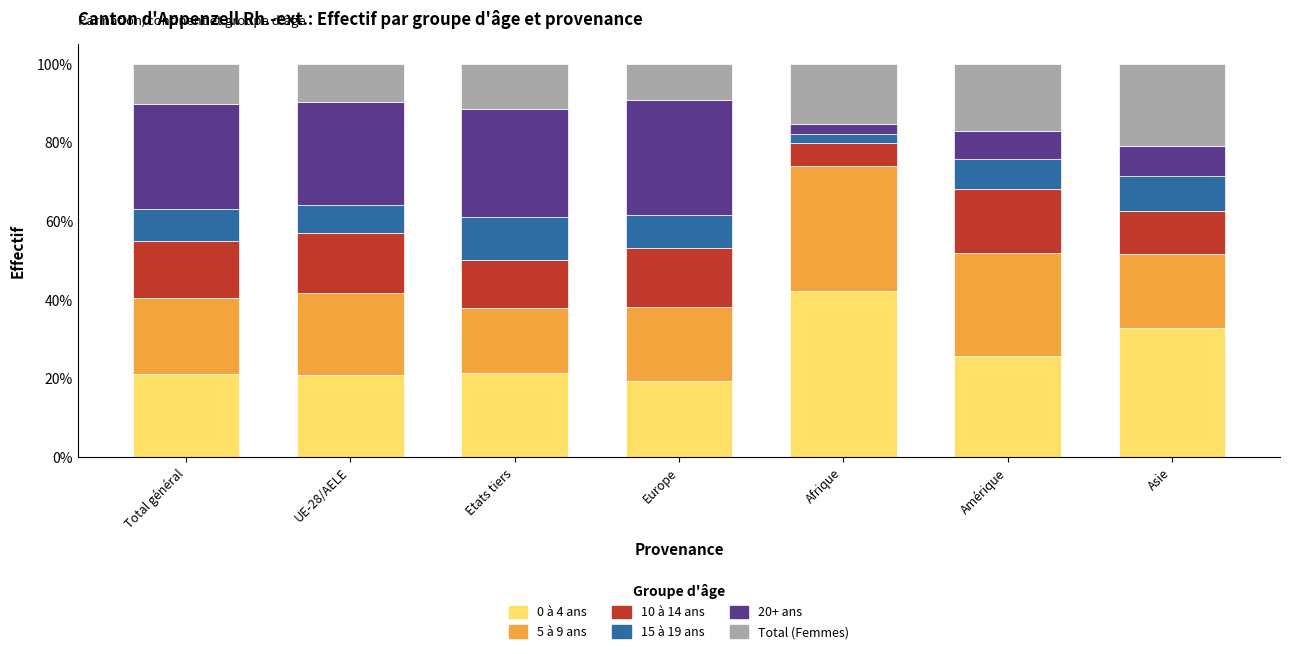

What is the total value across all series at Total général?

100.0